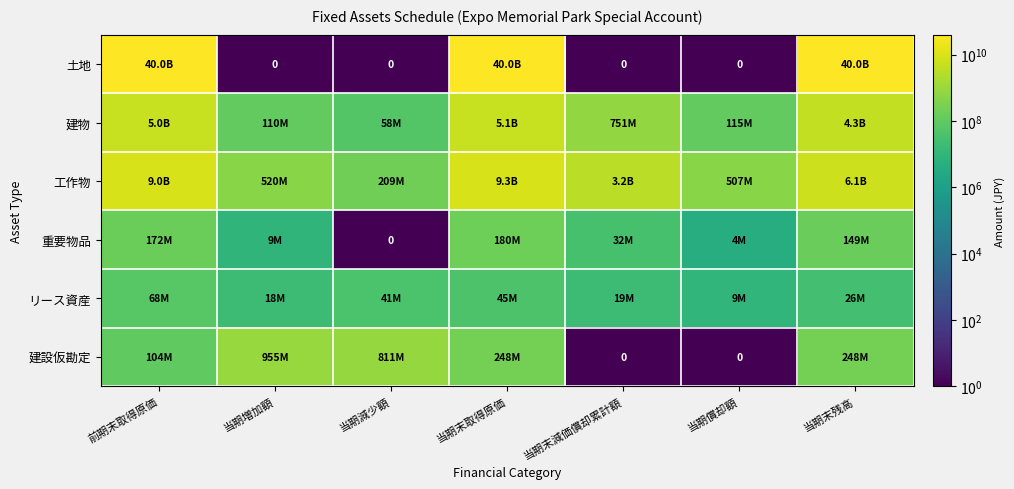

Which category has the highest value in the 重要物品 series?

当期末取得原価